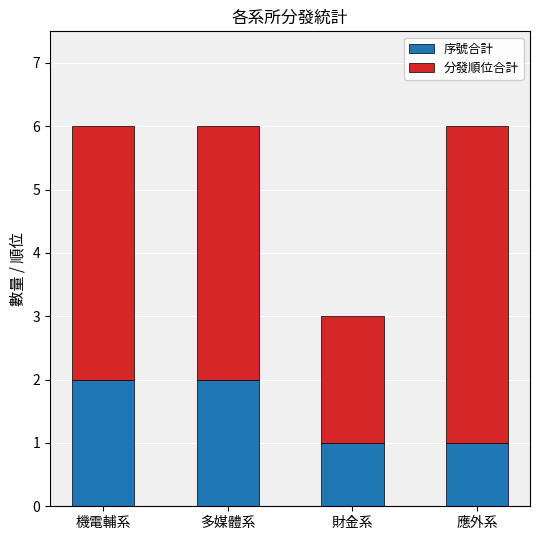

How many data points in 序號合計 are less than 2?

2